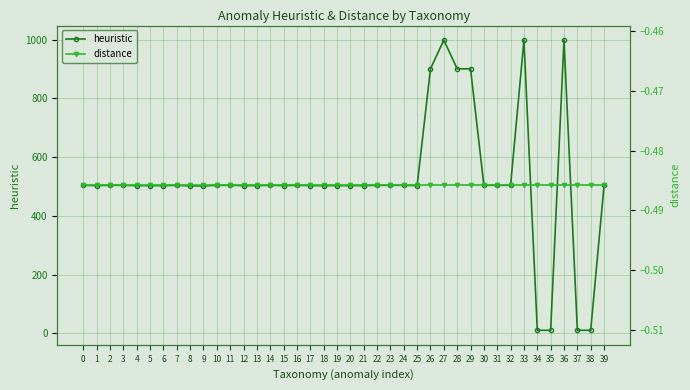

Reading left to right, what are all the values shown in this chart?

heuristic: 0=504.0	1=503.0	2=504.0	3=504.0	4=503.0	5=503.0	6=503.0	7=504.0	8=502.0	9=502.0	10=504.0	11=504.0	12=503.0	13=503.0	14=504.0	15=503.0	16=504.0	17=503.0	18=503.0	19=503.0	20=503.0	21=503.0	22=504.0	23=504.0	24=504.0	25=503.0	26=901.0	27=999.0	28=901.0	29=901.0	30=504.0	31=504.0	32=504.0	33=999.0	34=10.0	35=10.0	36=999.0	37=10.0	38=10.0	39=504.0
distance: 0=-0.5	1=-0.5	2=-0.5	3=-0.5	4=-0.5	5=-0.5	6=-0.5	7=-0.5	8=-0.5	9=-0.5	10=-0.5	11=-0.5	12=-0.5	13=-0.5	14=-0.5	15=-0.5	16=-0.5	17=-0.5	18=-0.5	19=-0.5	20=-0.5	21=-0.5	22=-0.5	23=-0.5	24=-0.5	25=-0.5	26=-0.5	27=-0.5	28=-0.5	29=-0.5	30=-0.5	31=-0.5	32=-0.5	33=-0.5	34=-0.5	35=-0.5	36=-0.5	37=-0.5	38=-0.5	39=-0.5